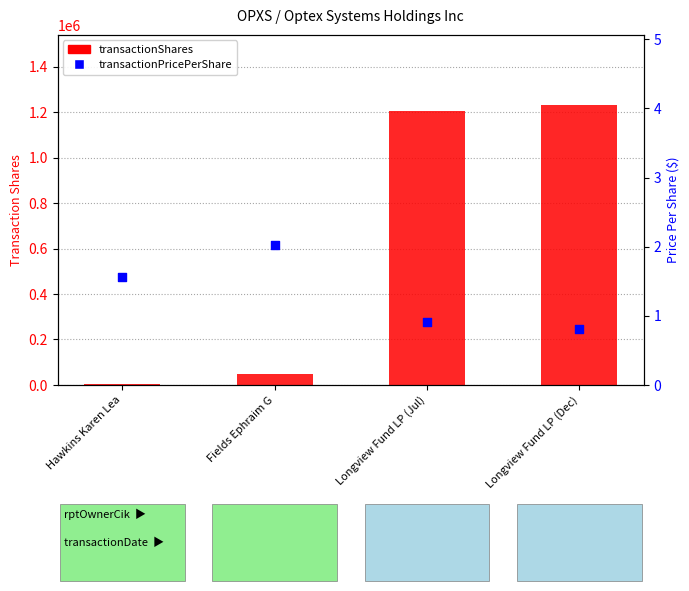

Which series has the largest total across all categories?

transactionShares